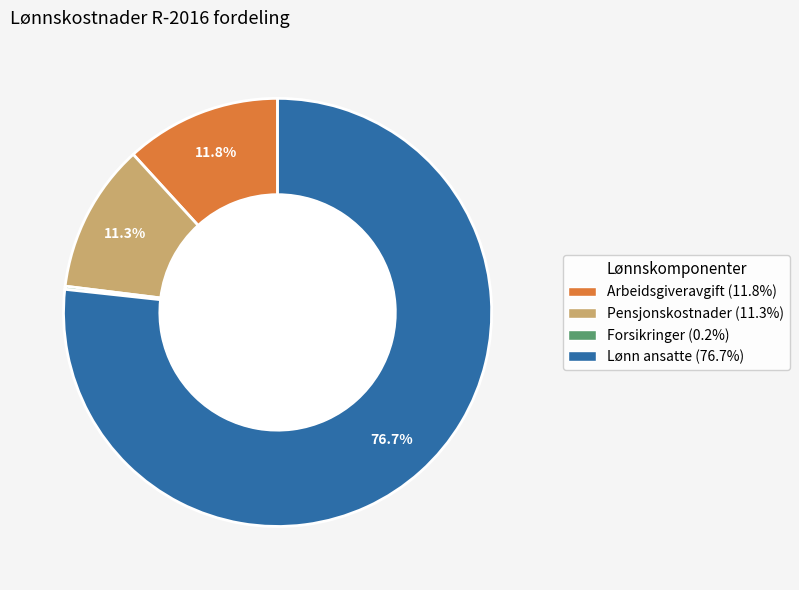

Does any single category account for the majority?

Yes